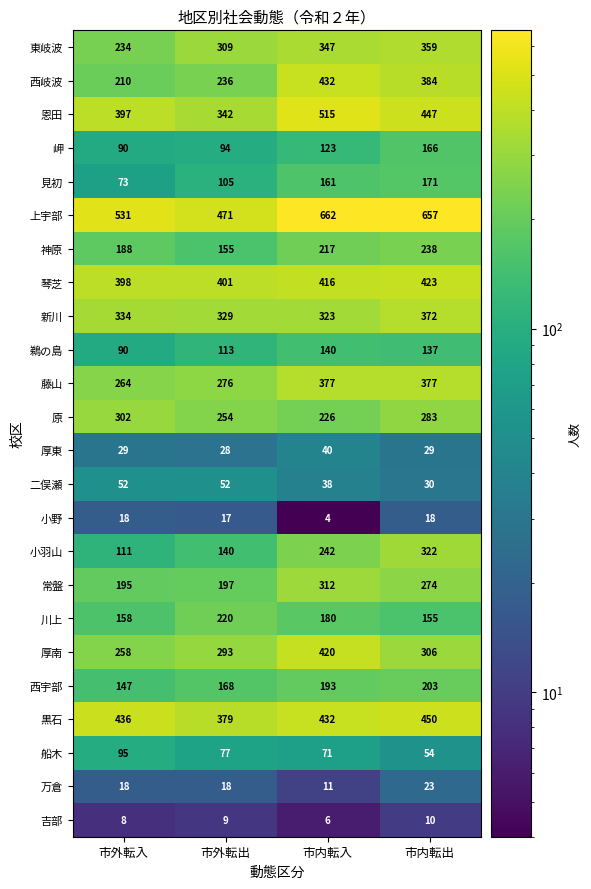

Rank the categories by 新川 value from highest to lowest.

市内転出, 市外転入, 市外転出, 市内転入